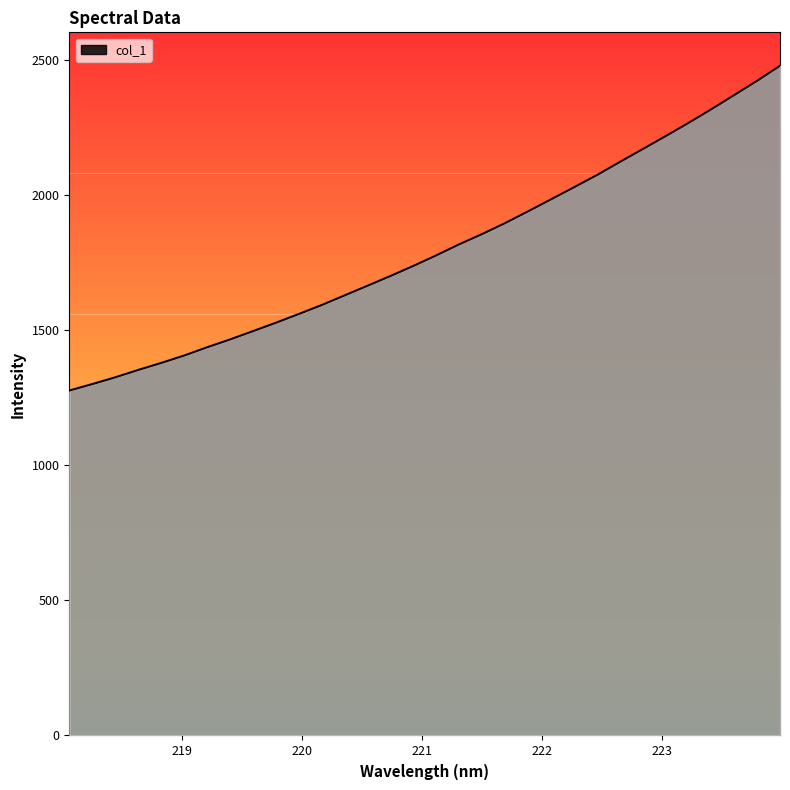

What is the maximum value shown in the chart?

2478.3